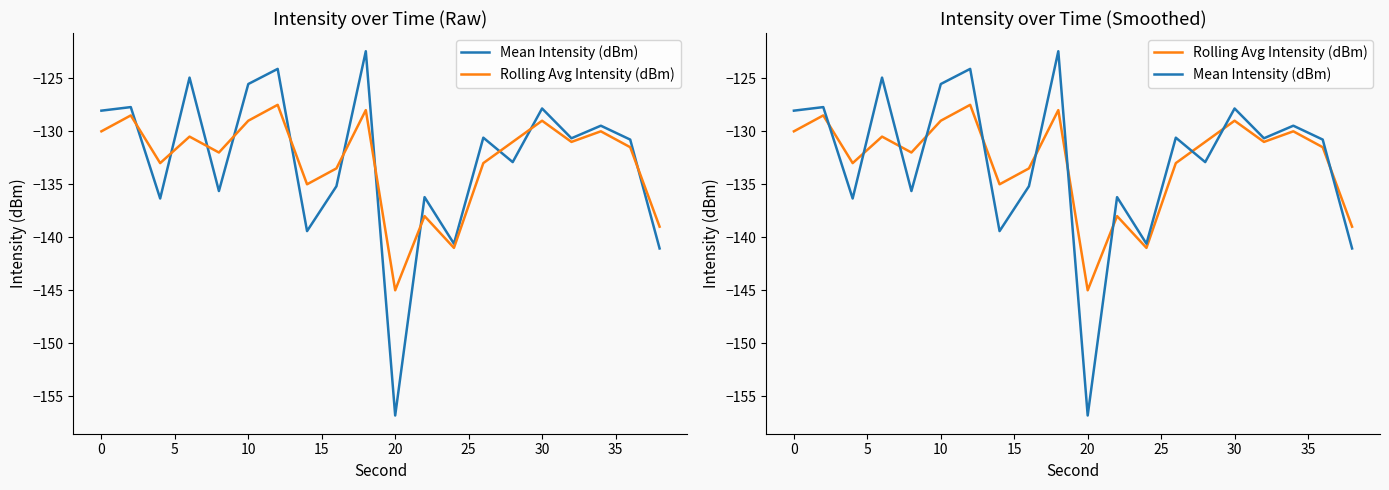

True or false: Rolling Avg Intensity (dBm) and Mean Intensity (dBm) cross at least once.

True